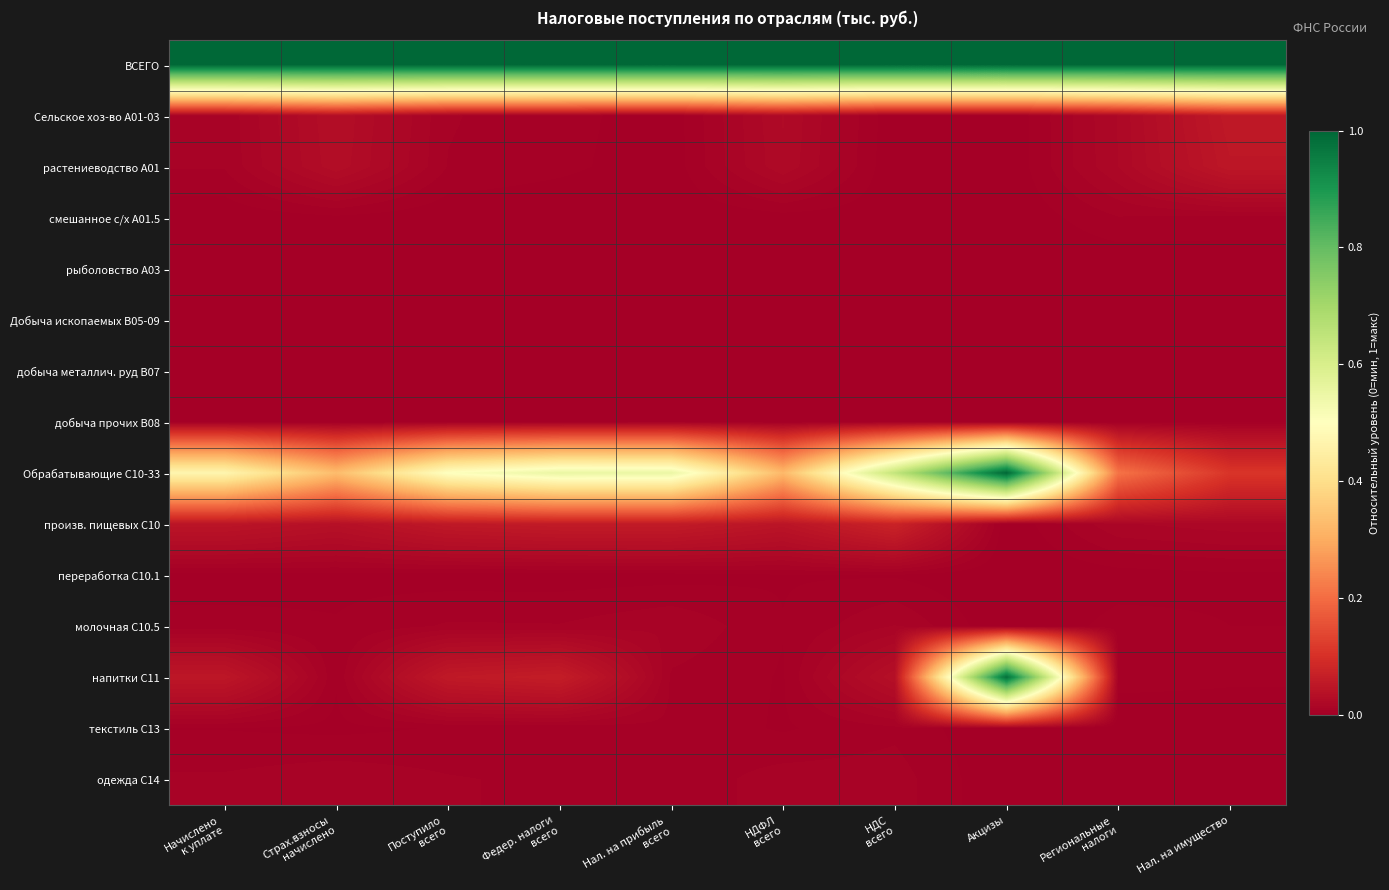

At how many categories does at least one series exceed 0?

10